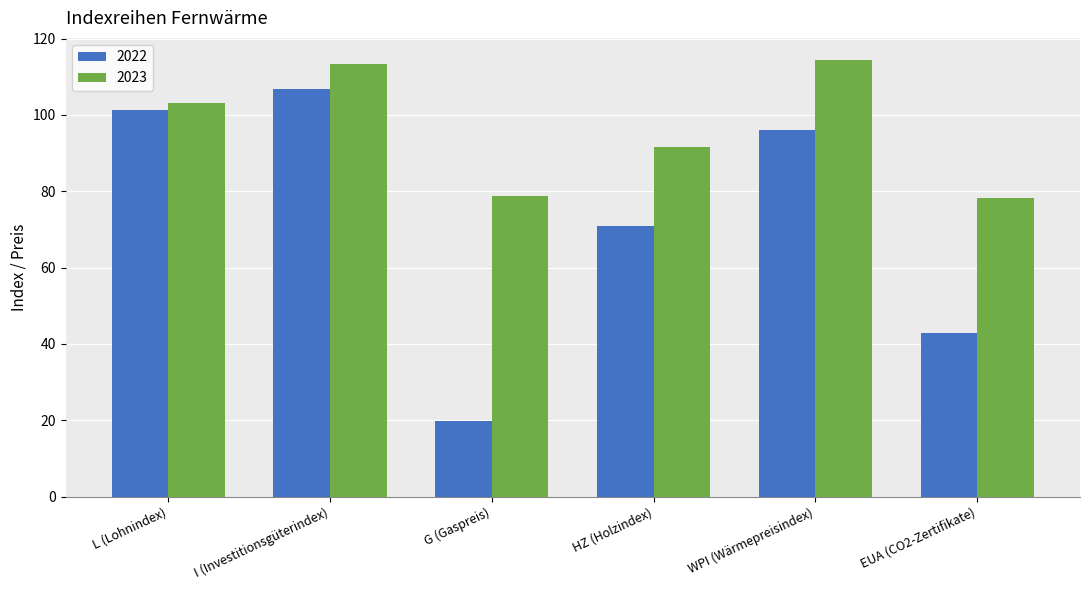

Is it true that 2023 equals 113.3 at I (Investitionsgüterindex)?

True